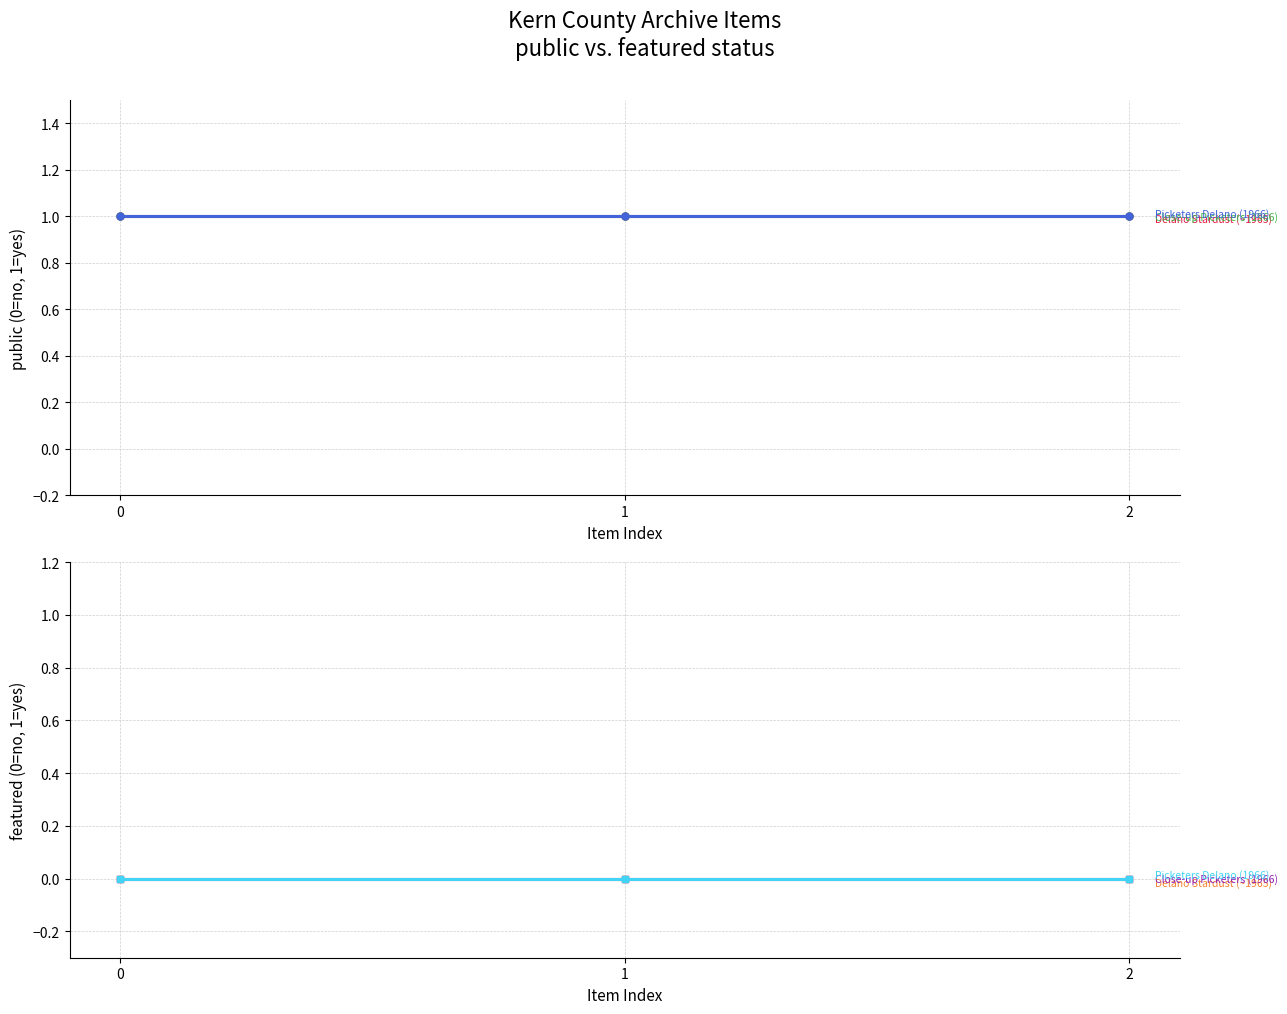

What is the total value across all series at Delano Stardust (~1965)?

1